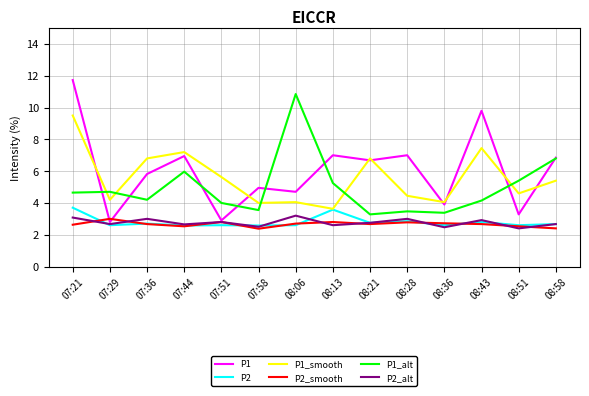

What position from the left is 08:21?

9